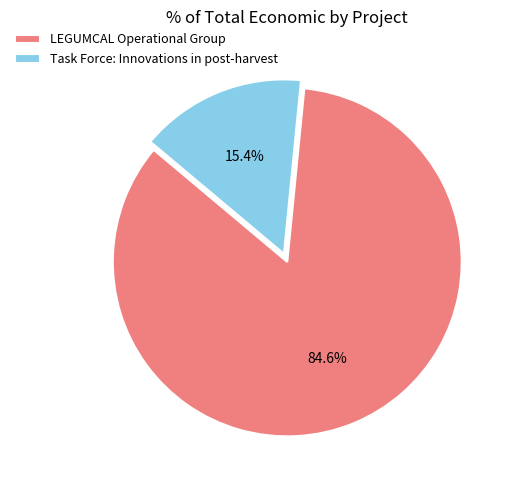

How many segments does this pie chart have?

2